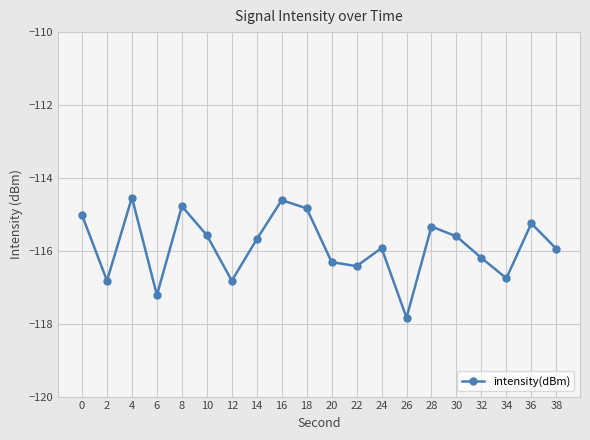

True or false: there are more than 0 points higher than both neighbors.

True